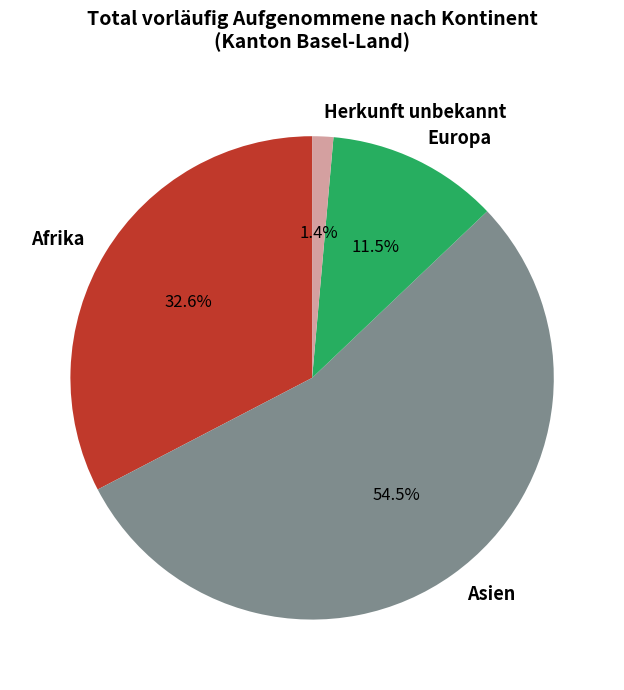

Which slice is the smallest?

Herkunft unbekannt